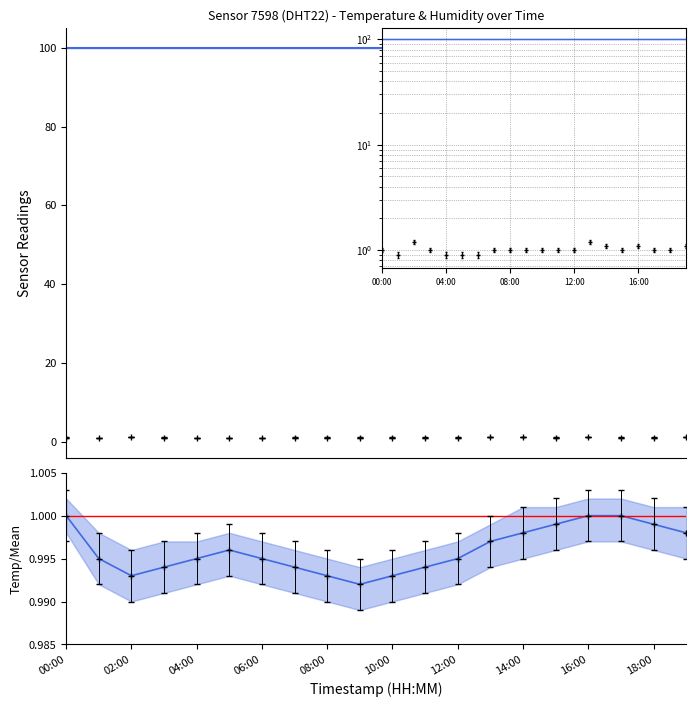

Is it true that the value at 09:00 is 1.7?

False